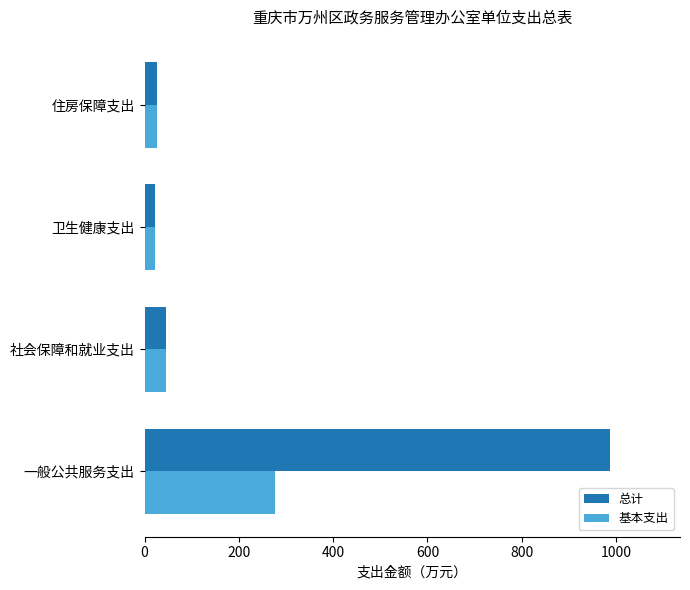

Which series has the largest range (max minus min)?

总计